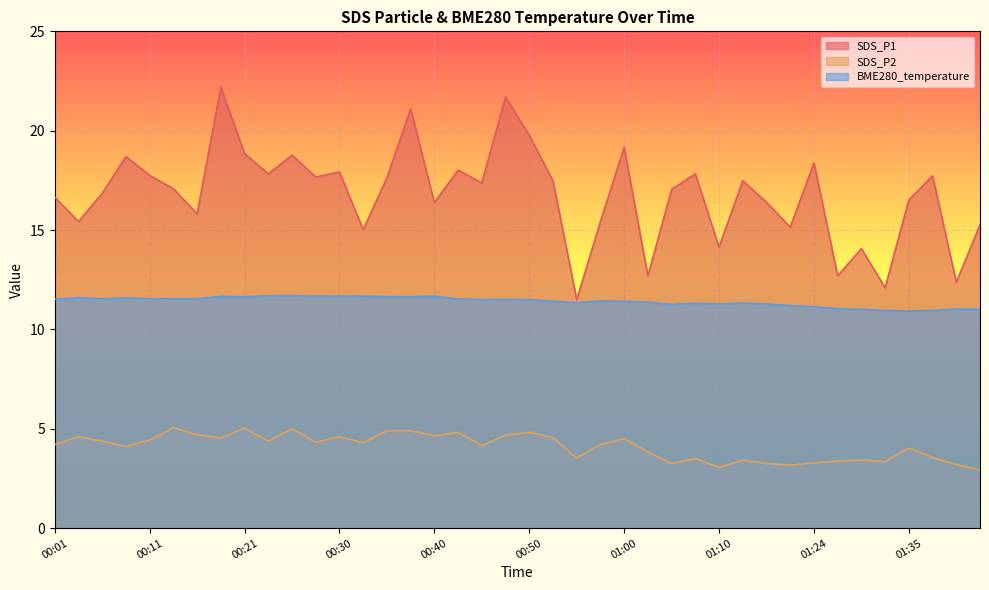

Count the number of categories in the chart.

40